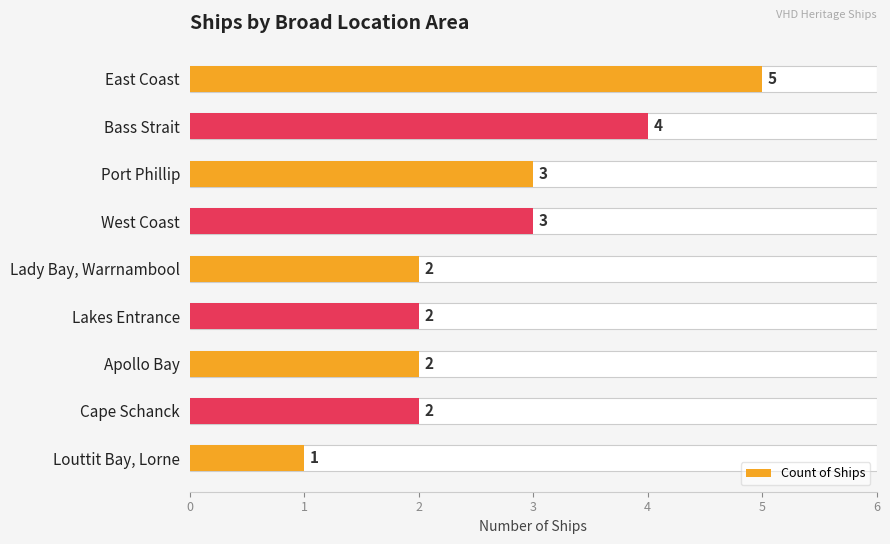

Rank the categories by value from lowest to highest.

Louttit Bay, Lorne, Lady Bay, Warrnambool, Lakes Entrance, Apollo Bay, Cape Schanck, Port Phillip, West Coast, Bass Strait, East Coast